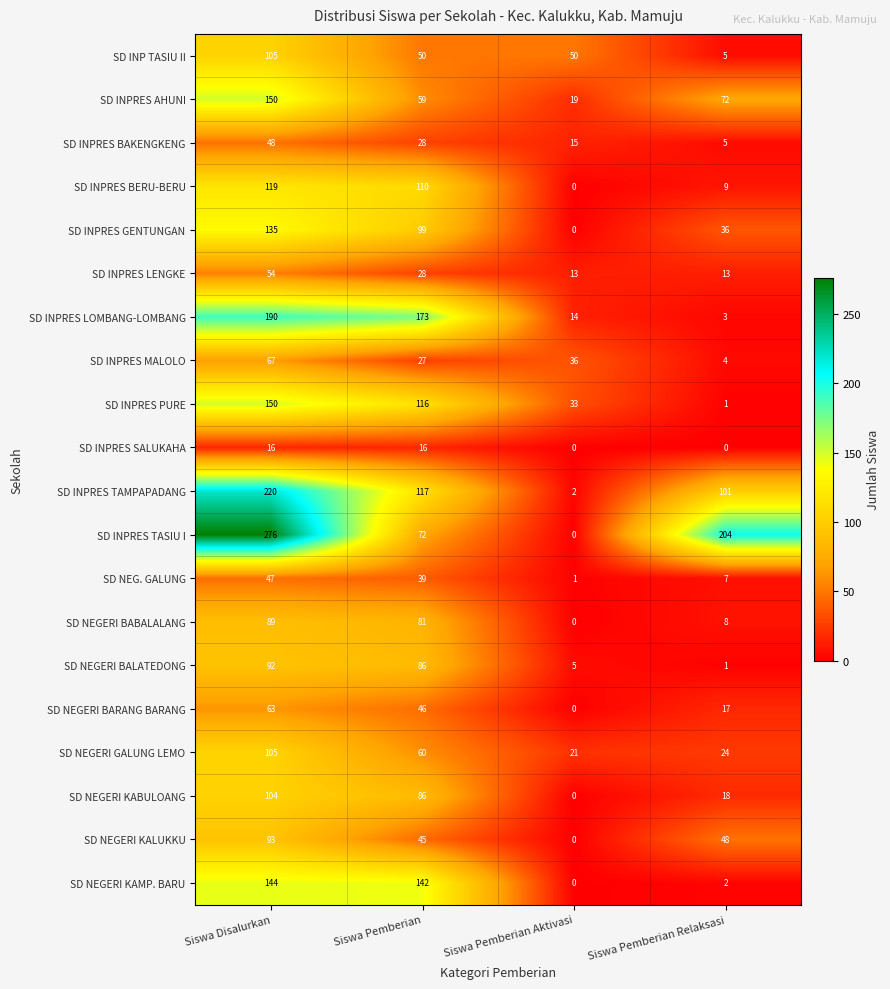

What is the sum of all SD NEGERI BABALALANG values?

178